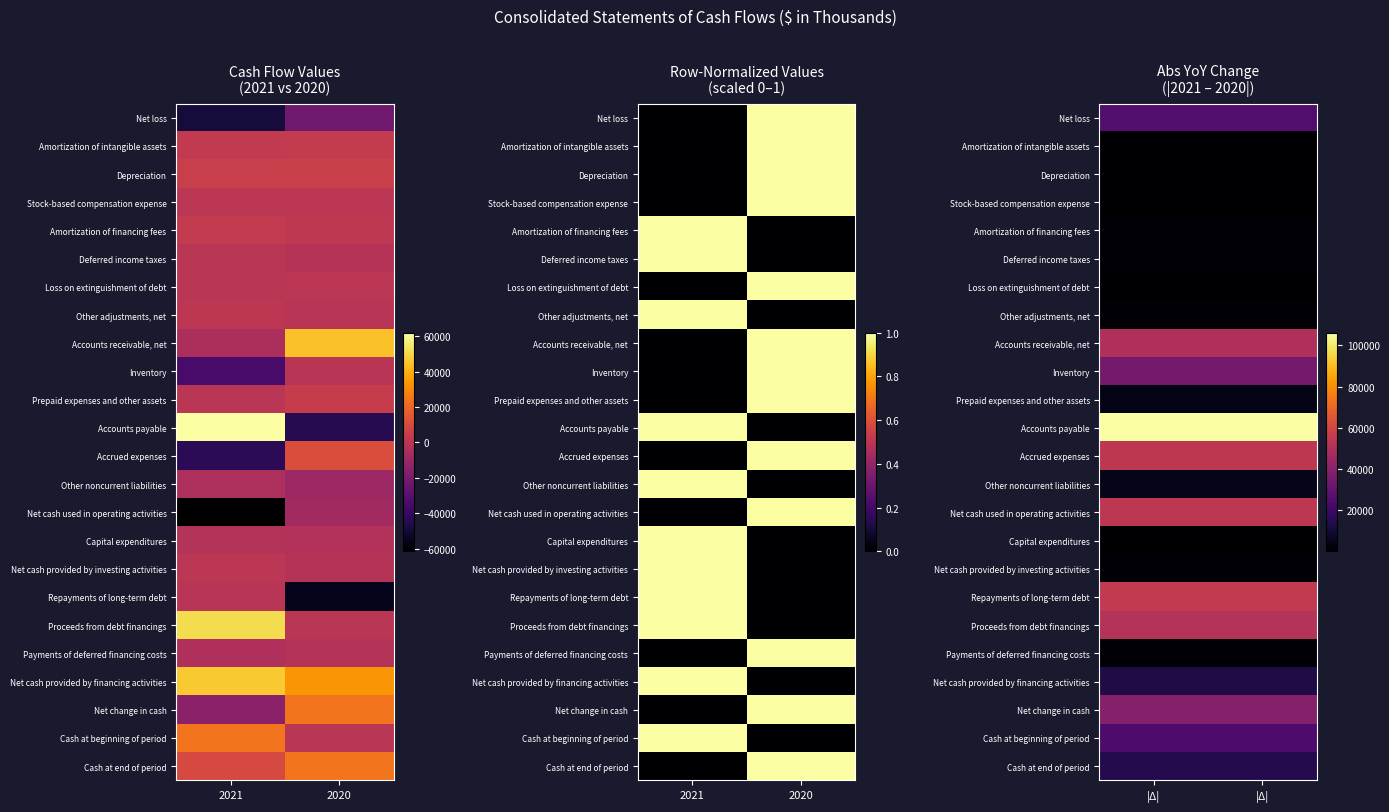

How many distinct data groups are displayed?

24